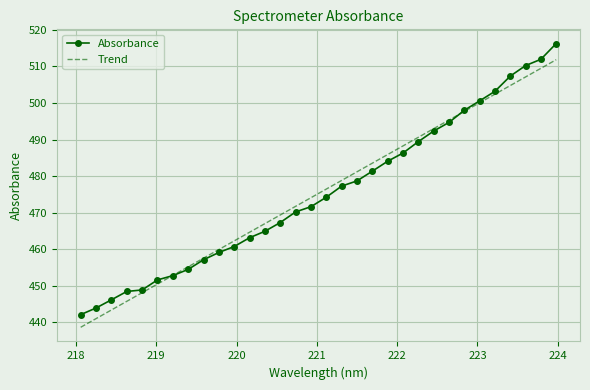

What is the maximum value for Absorbance?

516.3